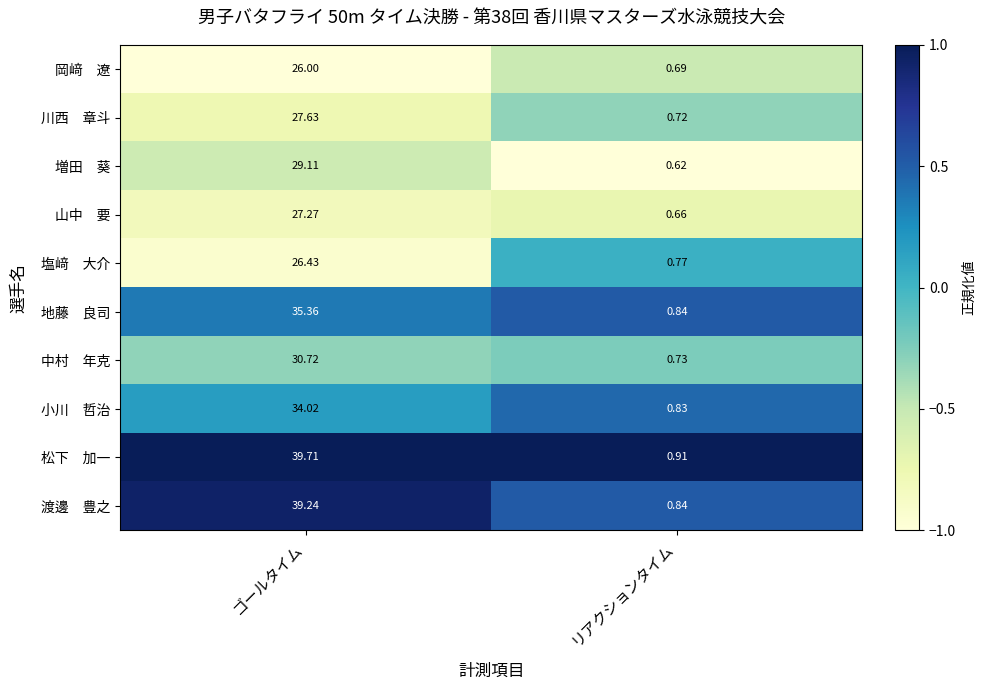

Which category has the lowest value across all series?

リアクションタイム